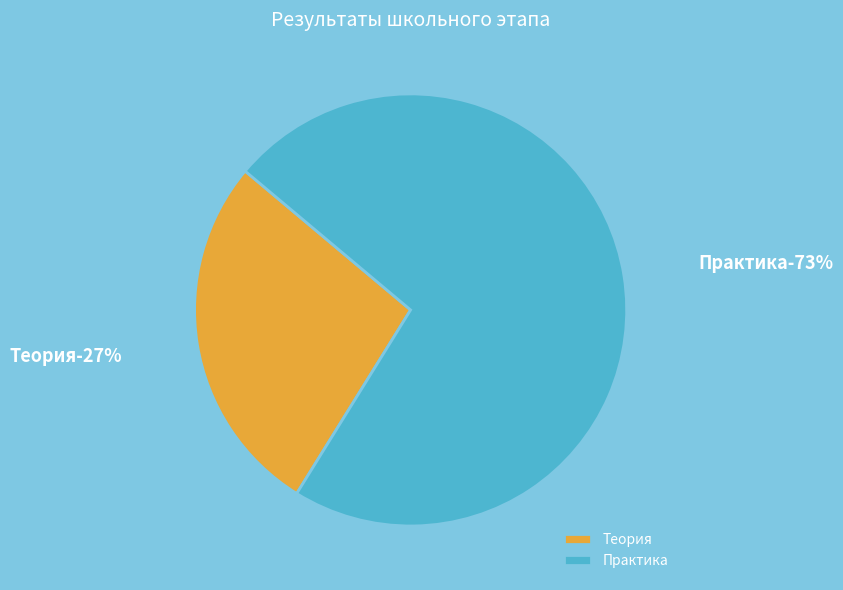

Is there a majority slice in this chart?

Yes